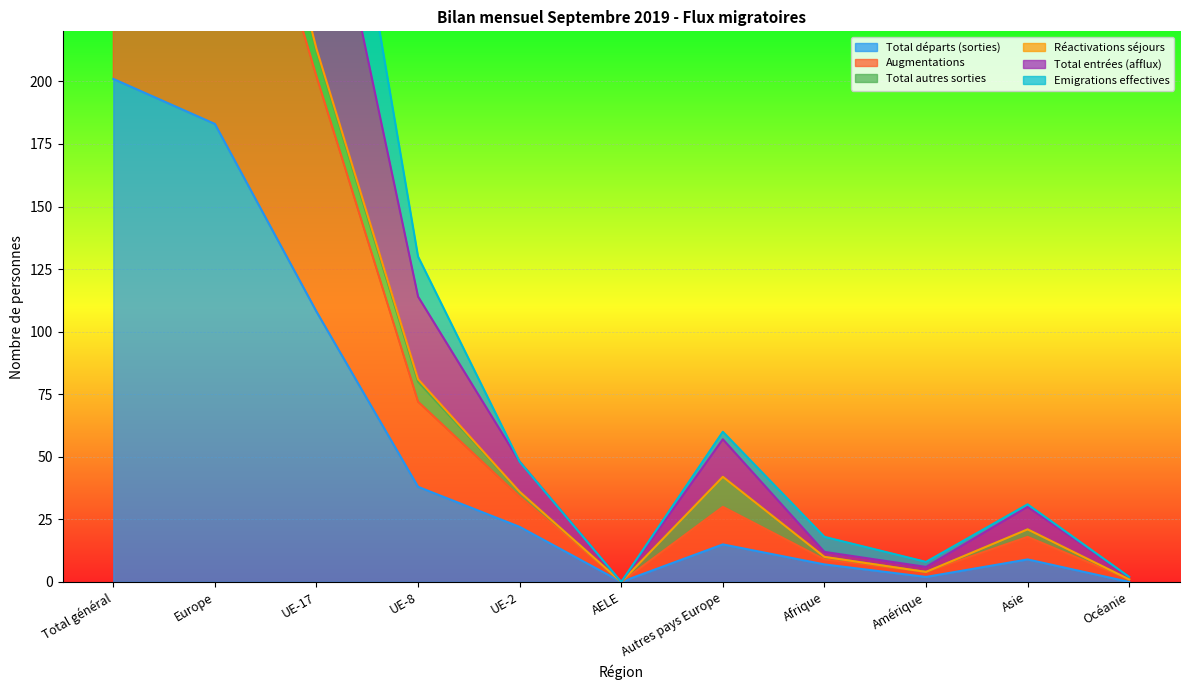

Which series has the largest total across all categories?

Augmentations